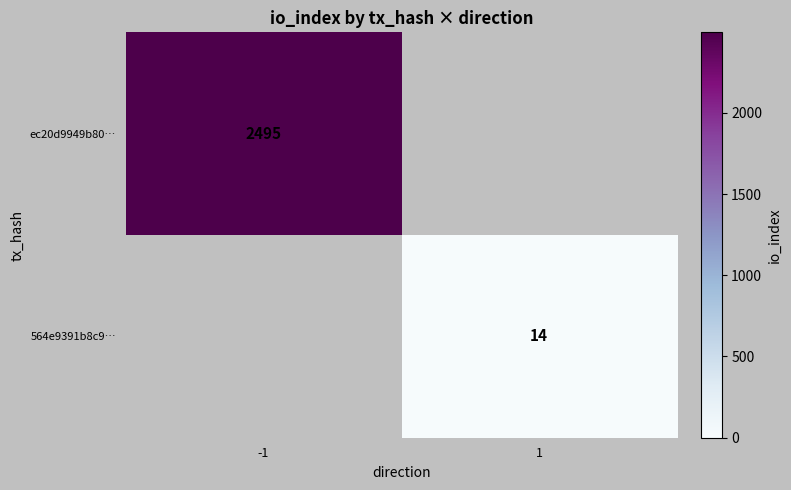

The 564e9391b8c9… series shows 14 at 1. True or false?

True